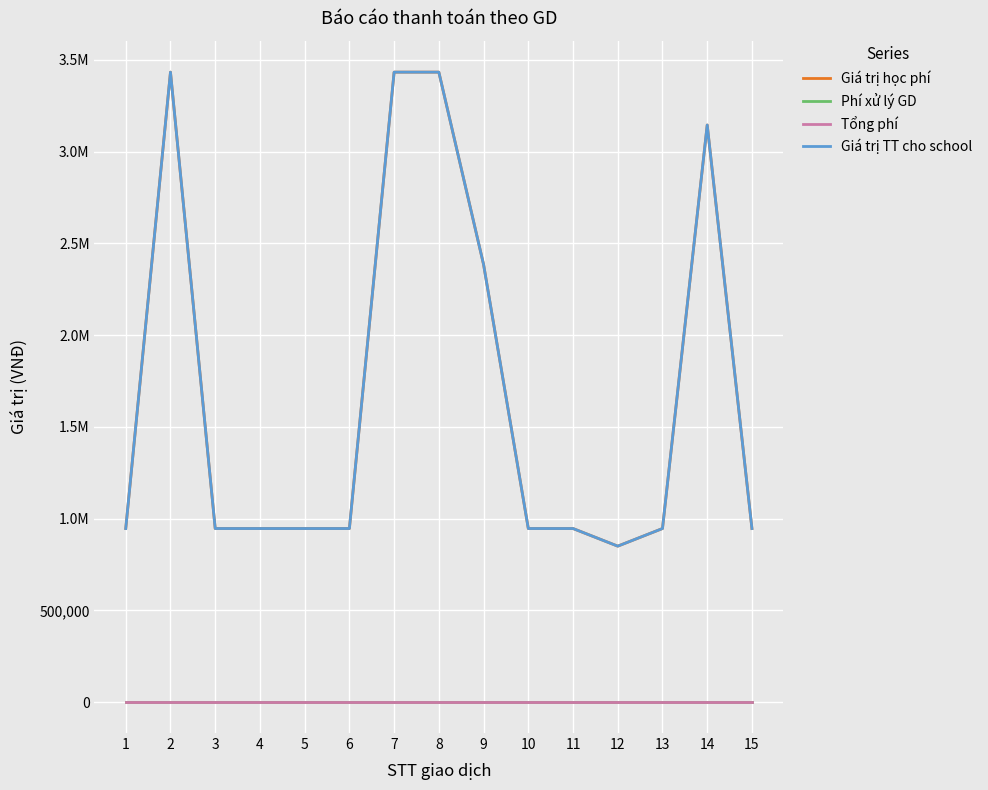

True or false: Tổng phí and Giá trị TT cho school cross at least once.

False